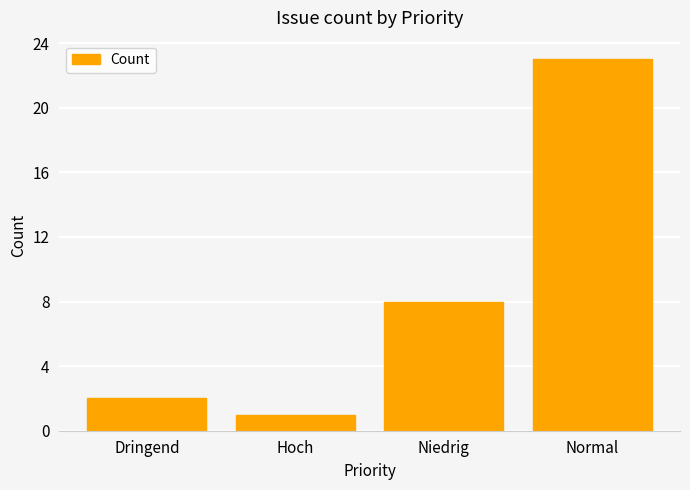

How many distinct data groups are displayed?

1